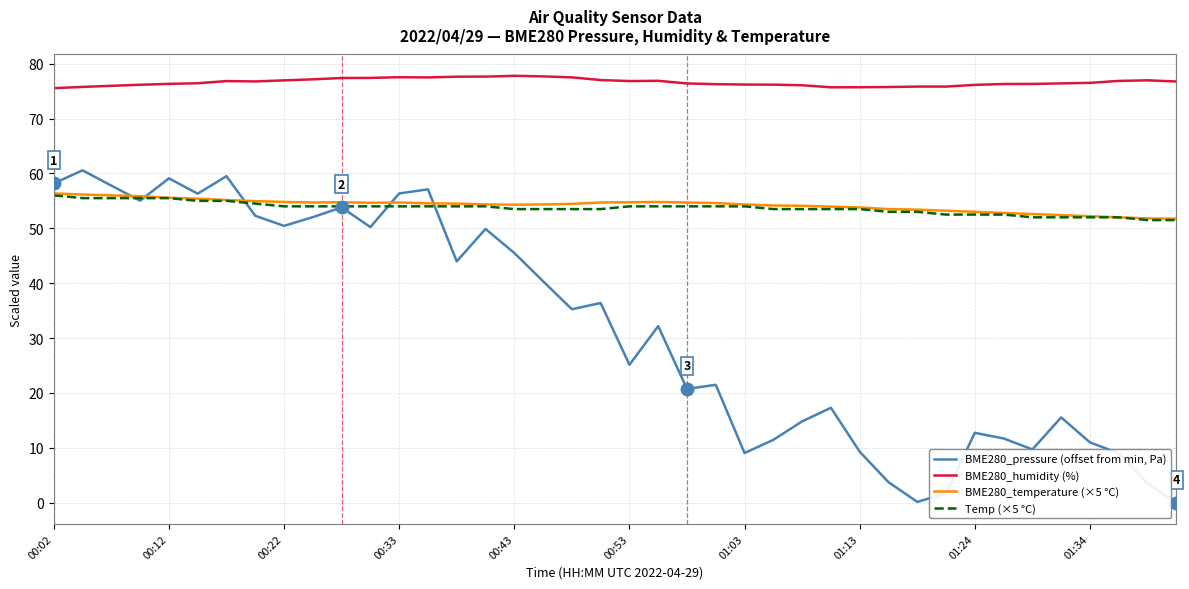

How many lines are shown in the chart?

4